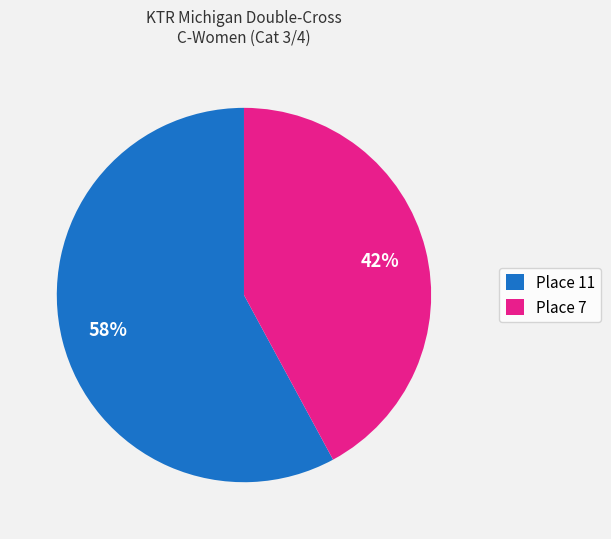

Which category accounts for the majority?

Place 11